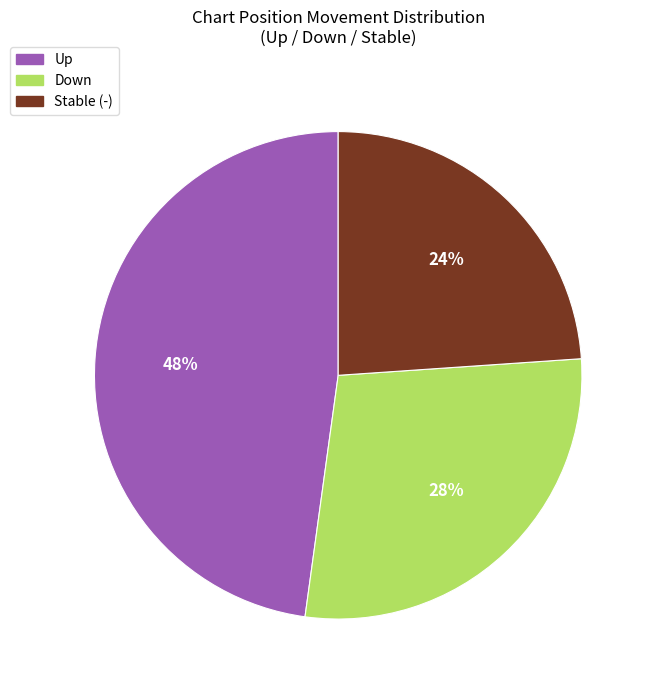

To the nearest percent, what is the difference between the largest and smallest slice percentages?

24%